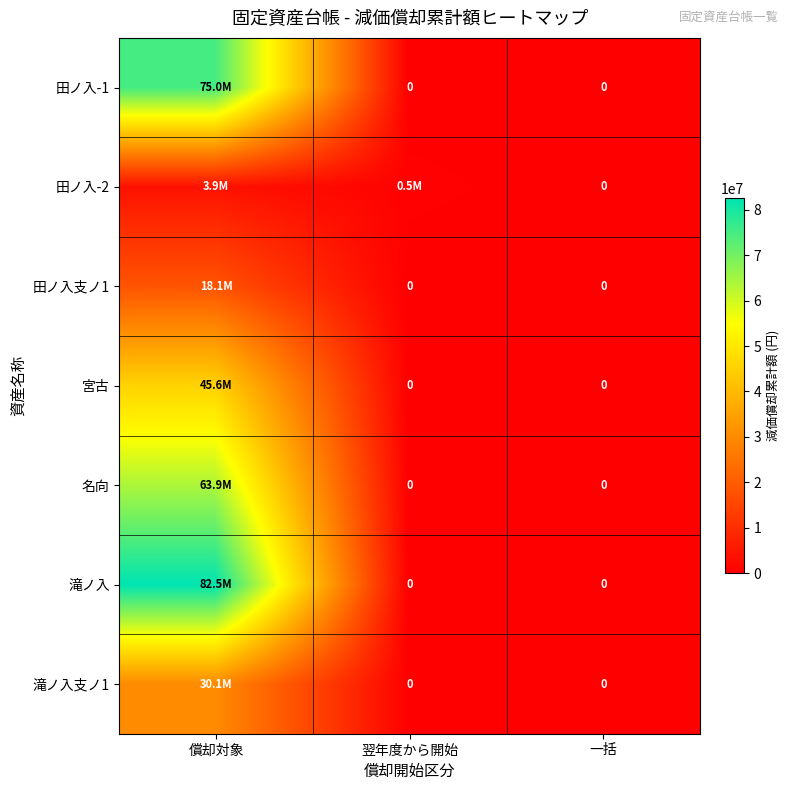

At which label does 田ノ入-2 first exceed 484000?

償却対象